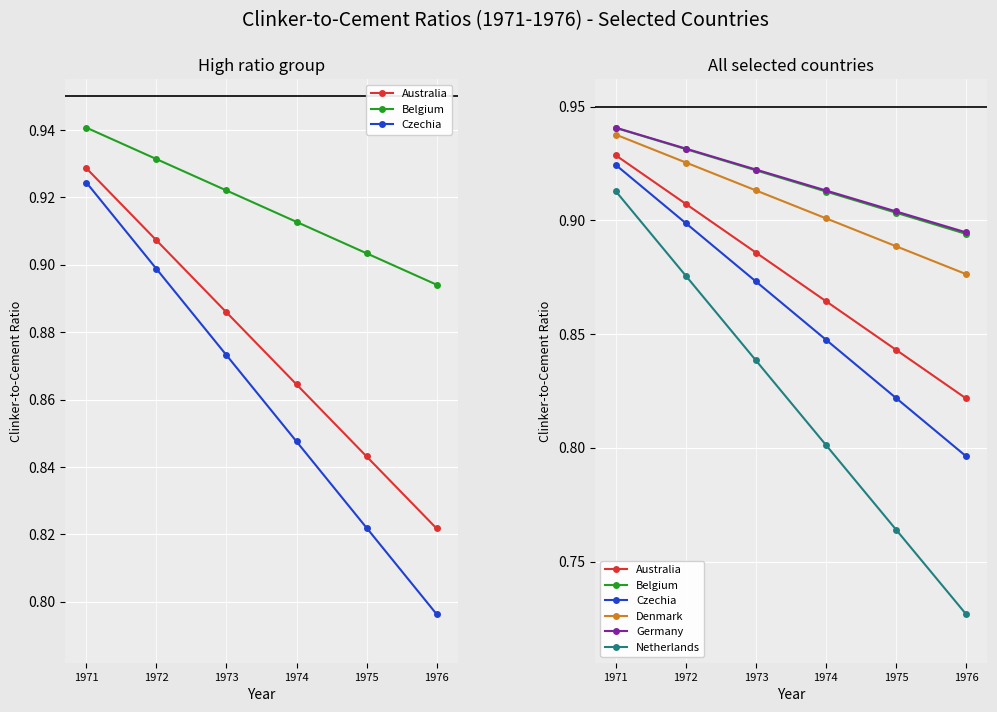

What is the total value across all series at 1976?

5.0